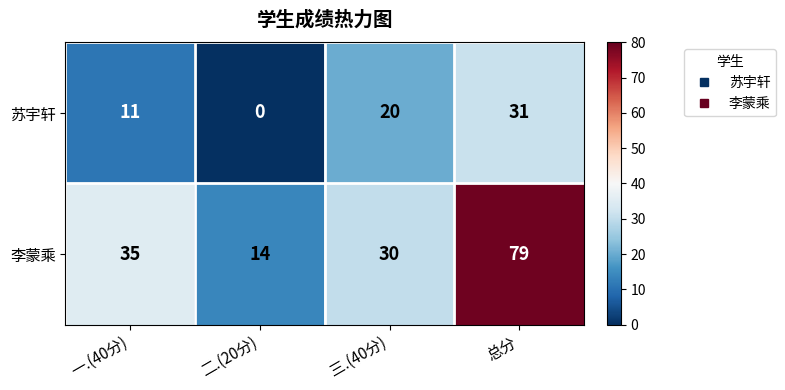

What is the maximum value shown in the chart?

79